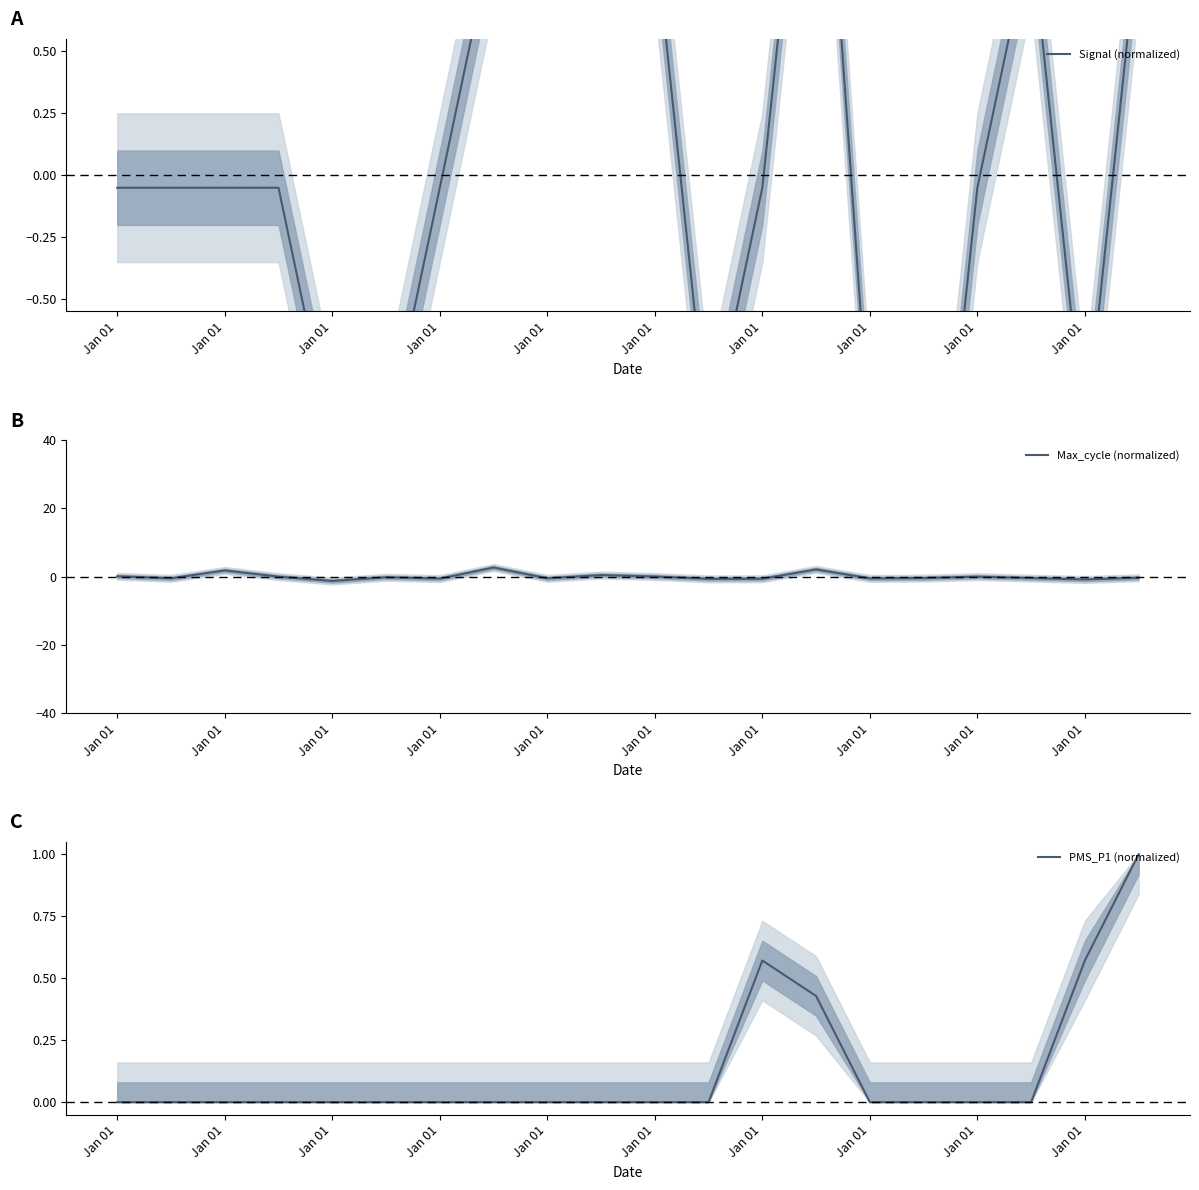

What is the value of the Max_cycle (normalized) point at the 2nd from the left?

0.1